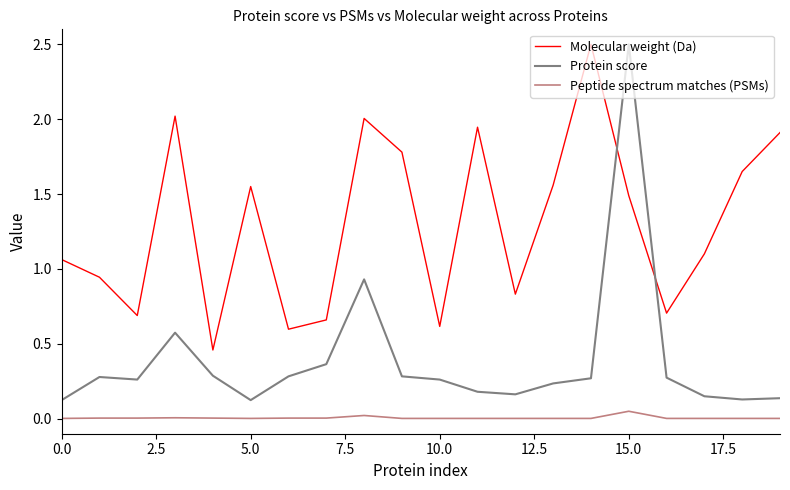

Which series has the widest spread of values?

Protein score